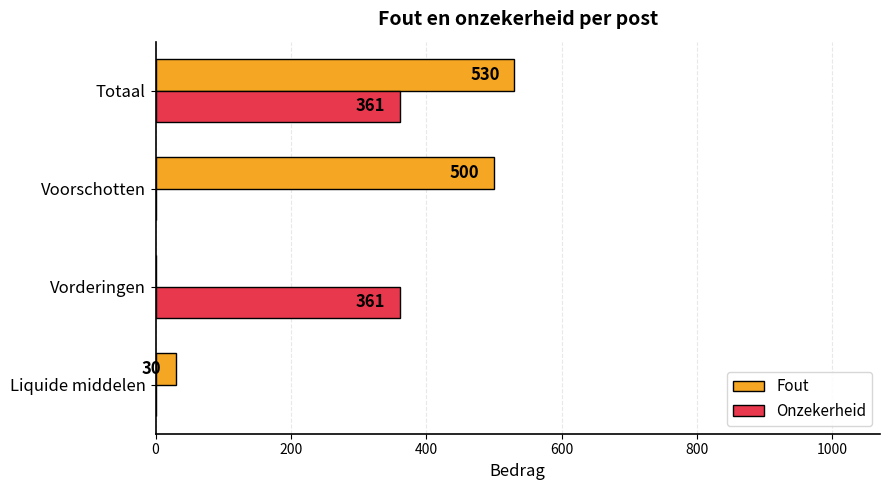

At which category does the chart reach its peak across all series?

Totaal